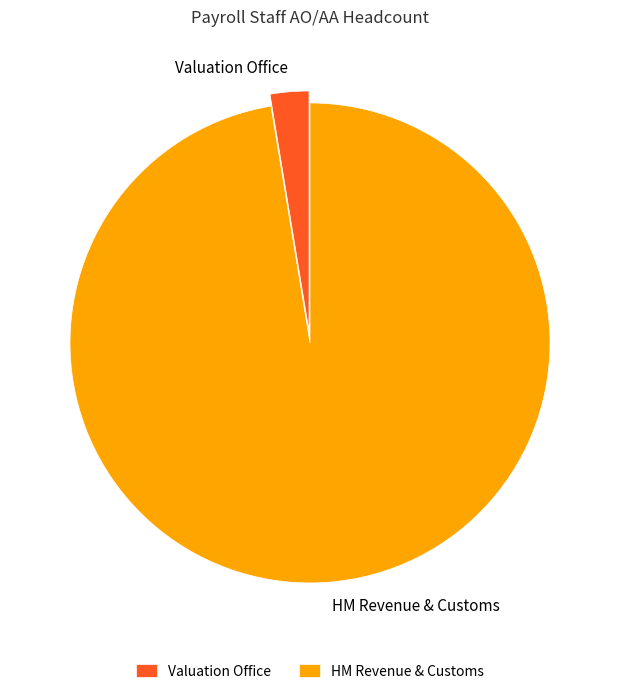

Approximately how many times larger is the value at HM Revenue & Customs compared to Valuation Office?

37.5